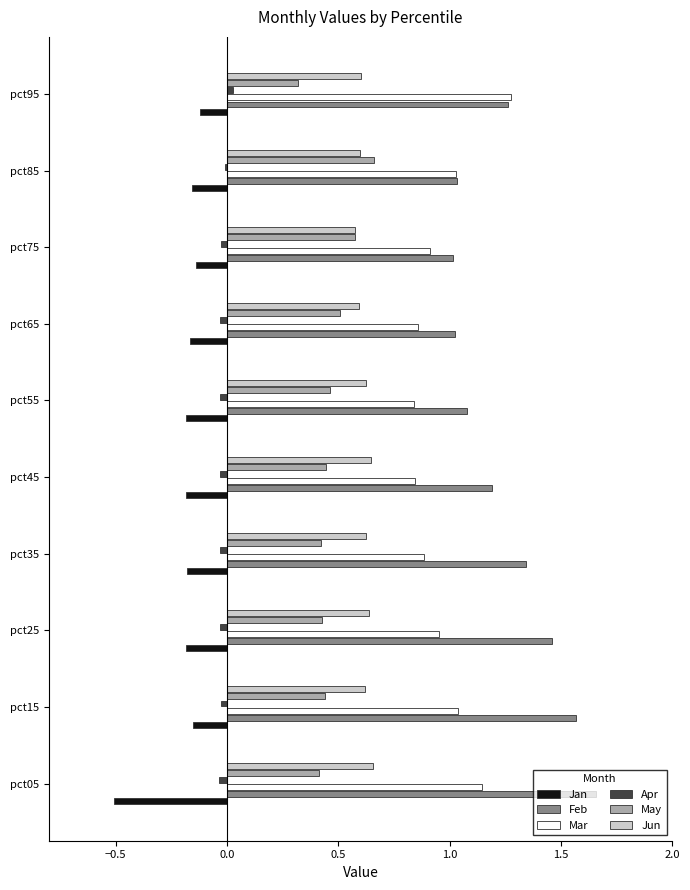

Is the value of Mar at pct95 greater than the value of Jan at pct85?

Yes